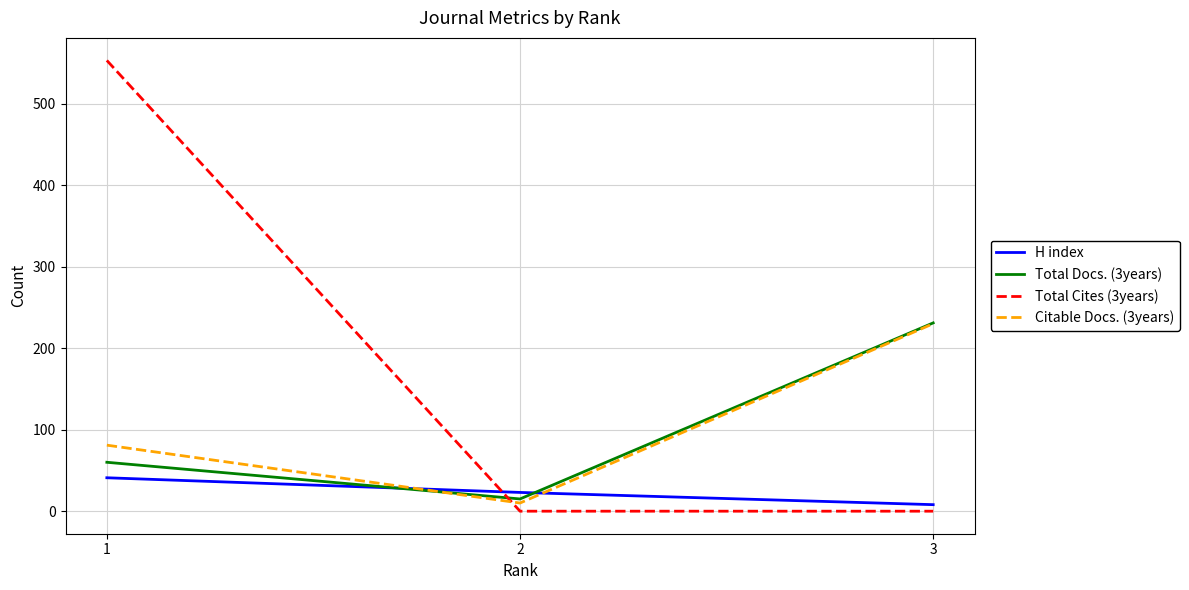

What is the difference between the highest and lowest values at 1?

512